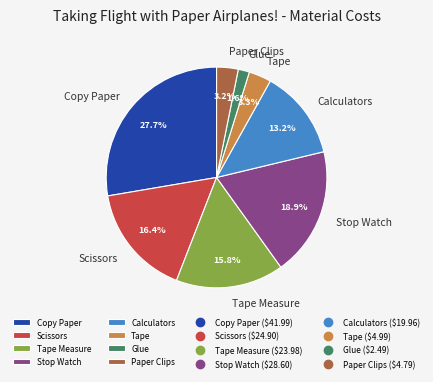

Which slice is the smallest?

Glue